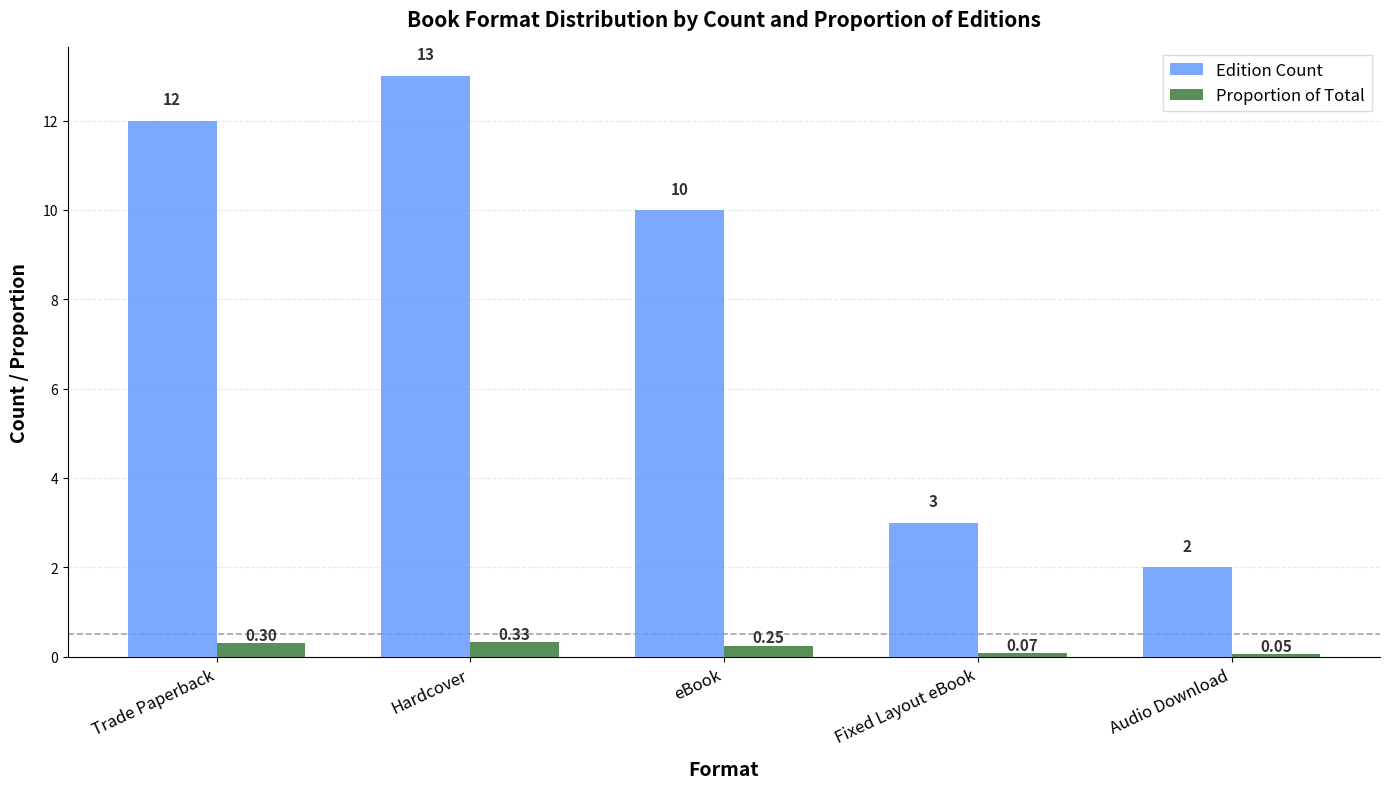

Which series has the widest spread of values?

Edition Count